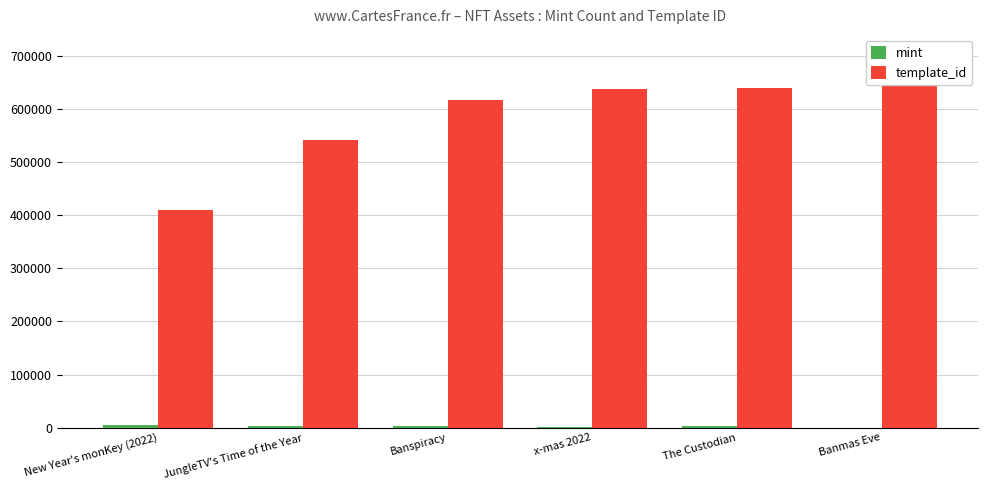

Which series has the largest total across all categories?

template_id